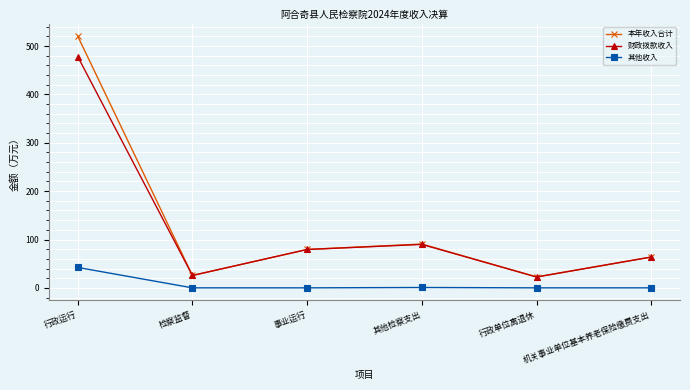

Is it true that 本年收入合计 equals 49.6 at 事业运行?

False